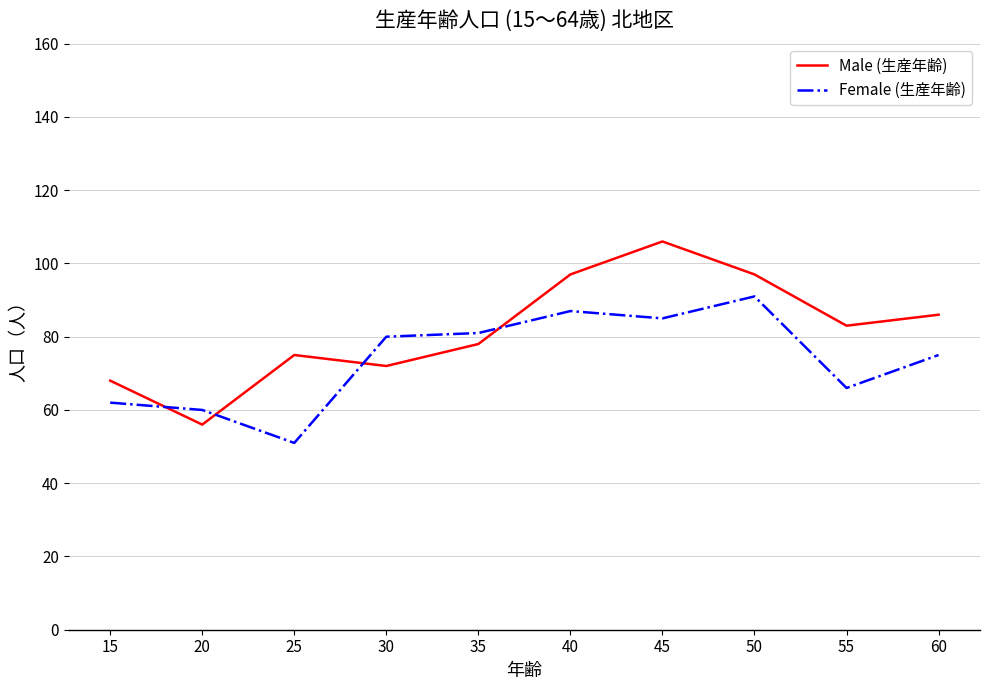

How many times do Female (生産年齢) and Male (生産年齢) cross each other?

4